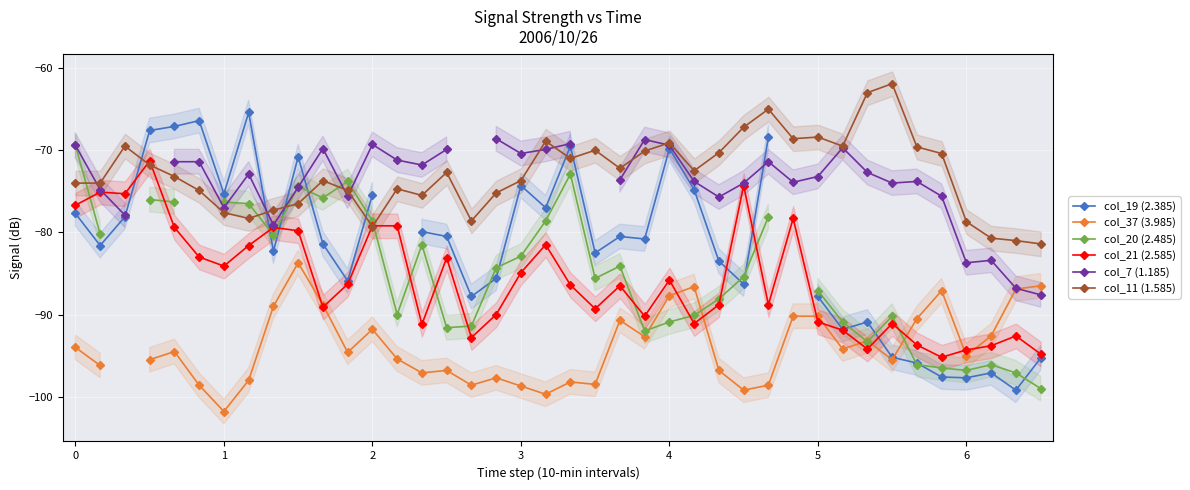

What is the greatest value displayed?

-61.9